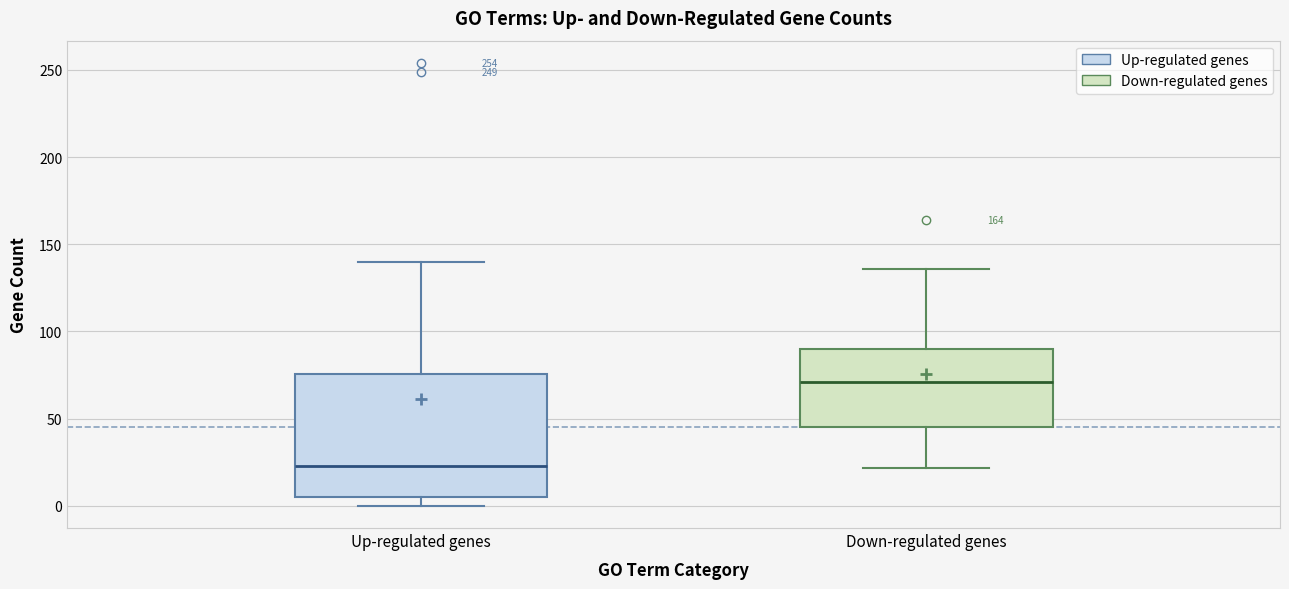

Where does the median line of the box for Up-regulated genes sit on the y-axis? The values are not printed on the chart, so give them approximately, as read against the axis.

25